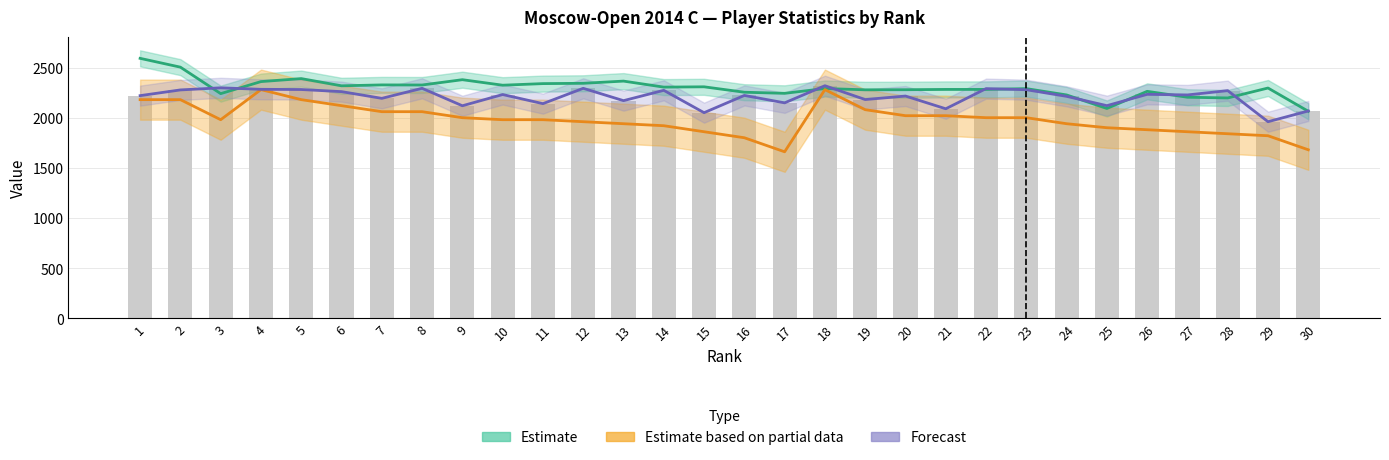

What is the maximum value shown in the chart?

2592